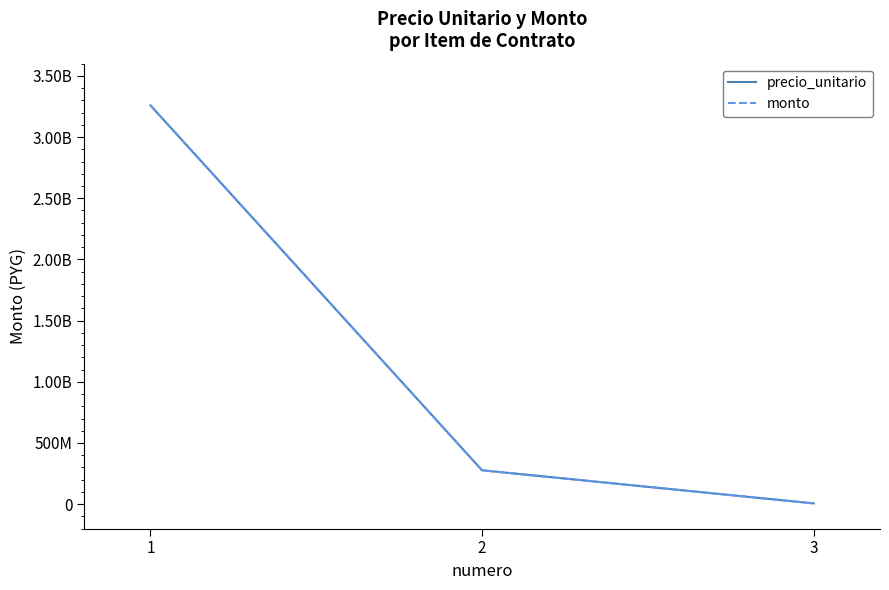

Rank the series by their maximum value, from lowest to highest.

precio_unitario, monto